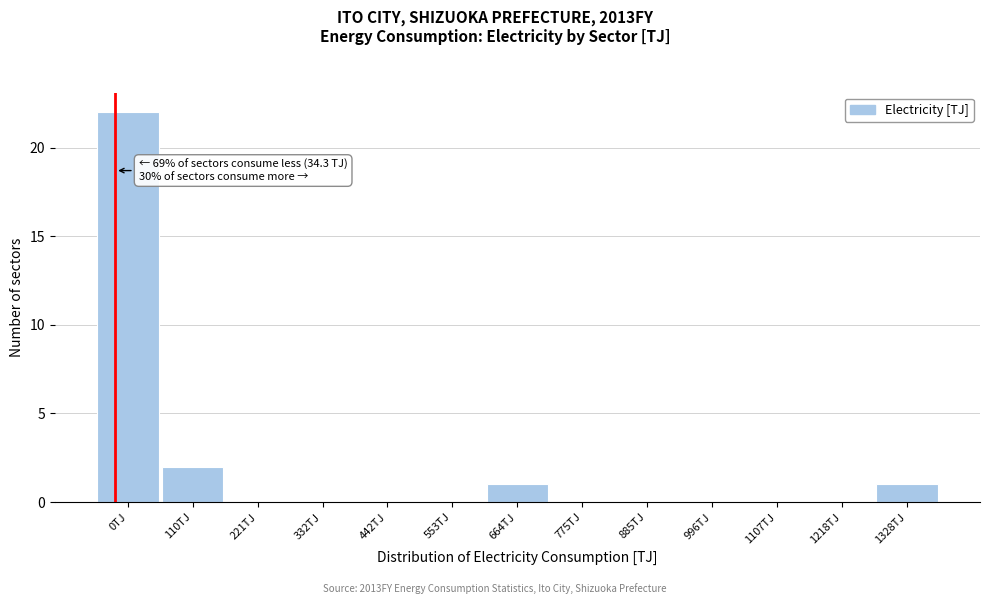

Reading right to left, what are all the values shown in this chart?

1328TJ=1	1218TJ=0	1107TJ=0	996TJ=0	885TJ=0	775TJ=0	664TJ=1	553TJ=0	442TJ=0	332TJ=0	221TJ=0	110TJ=2	0TJ=22